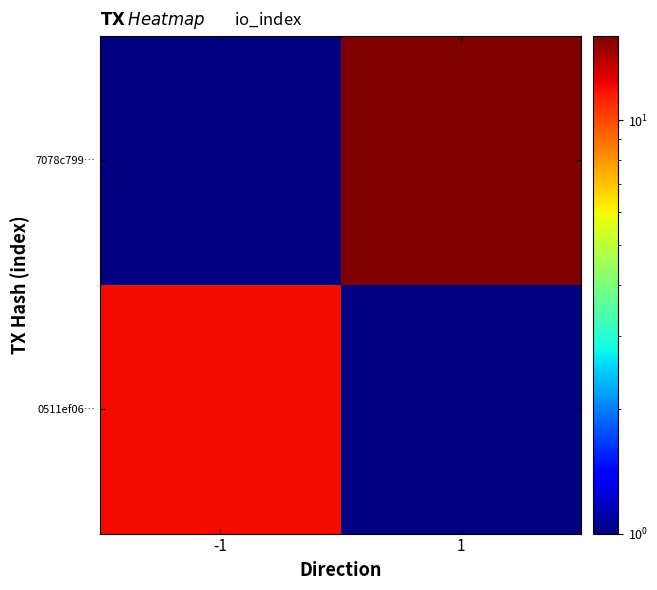

Which series has the widest spread of values?

0511ef06…